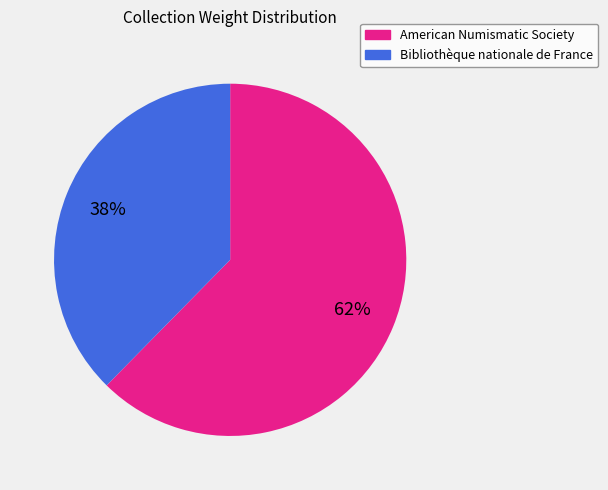

To the nearest percent, what percentage of the pie is Bibliothèque nationale de France?

38%